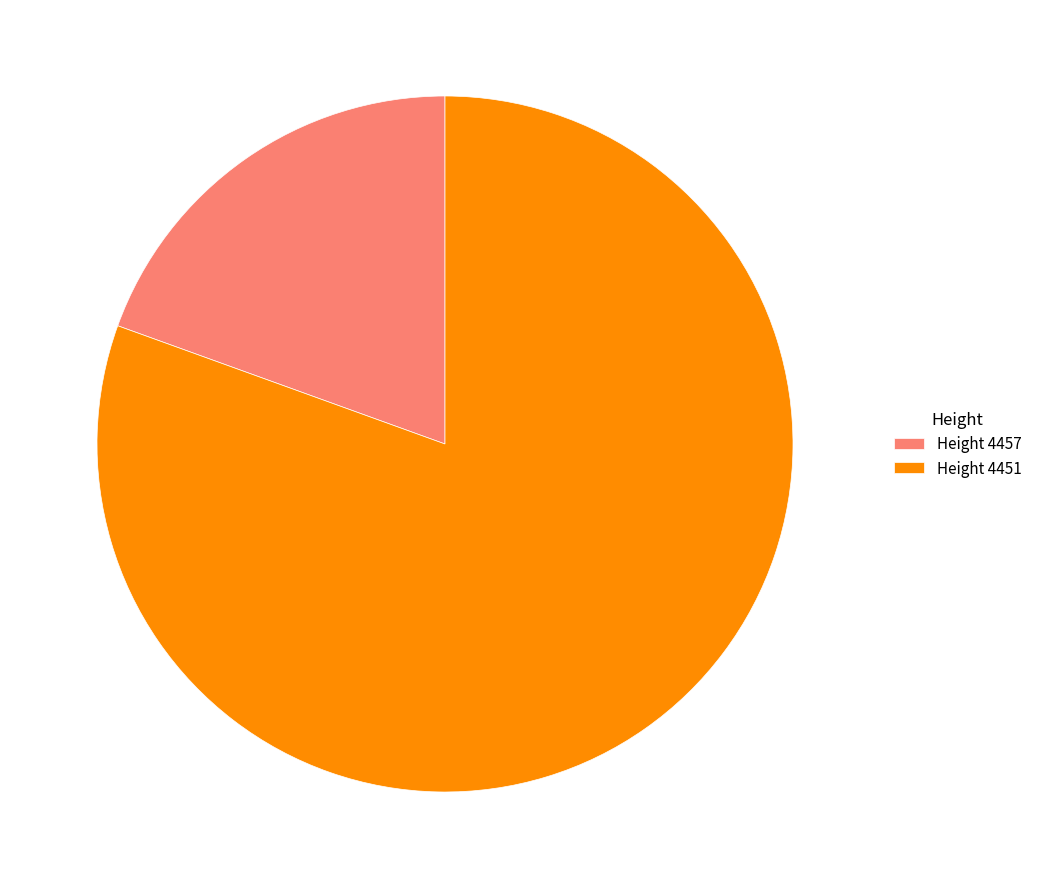

Count the number of slices in the pie.

2